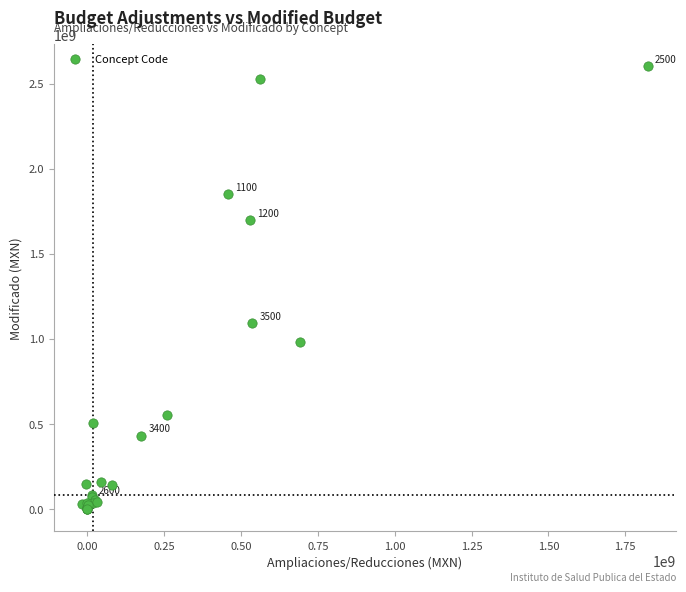

What Y value in the scatter plot is closest to 1301010886?

1092824648.1